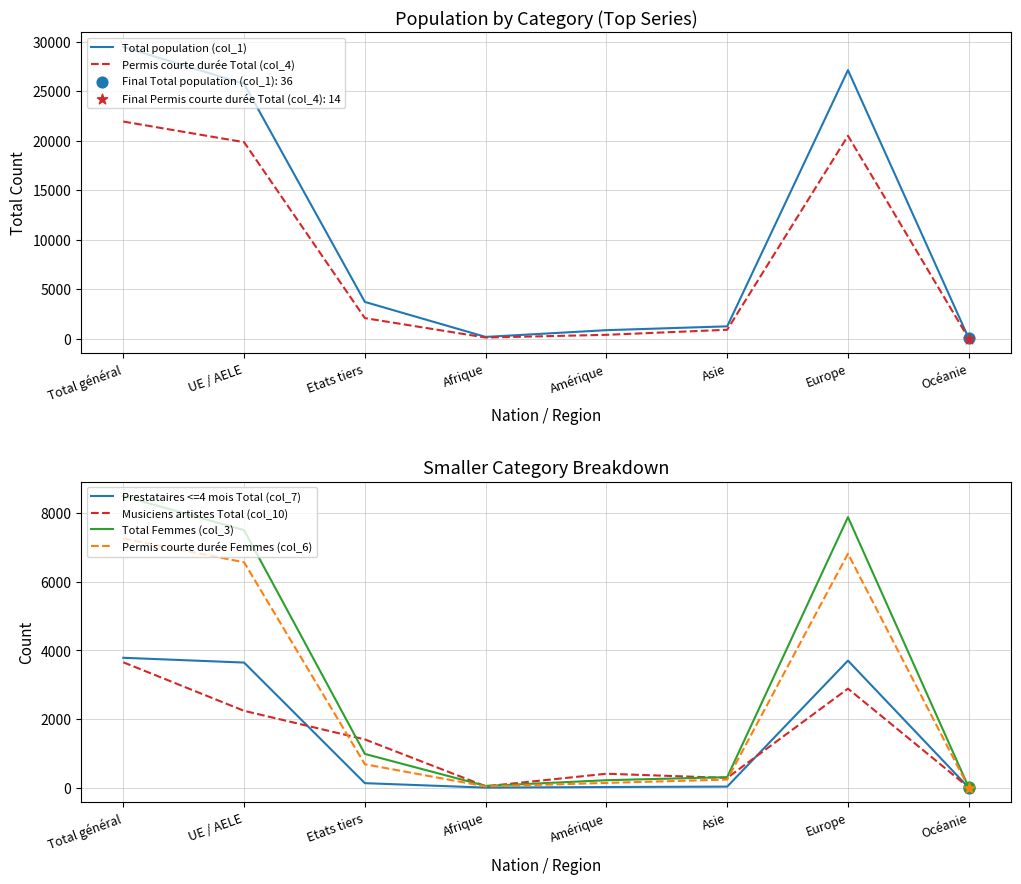

Which series contains the lowest Y value?

Permis courte durée Femmes (col_6)